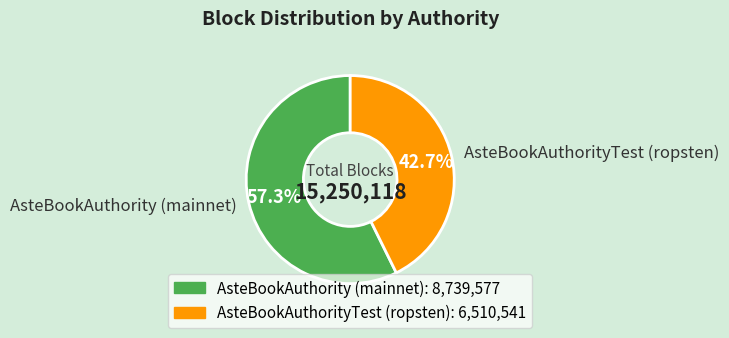

The AsteBookAuthorityTest (ropsten) slice represents 43% of the pie. True or false?

True